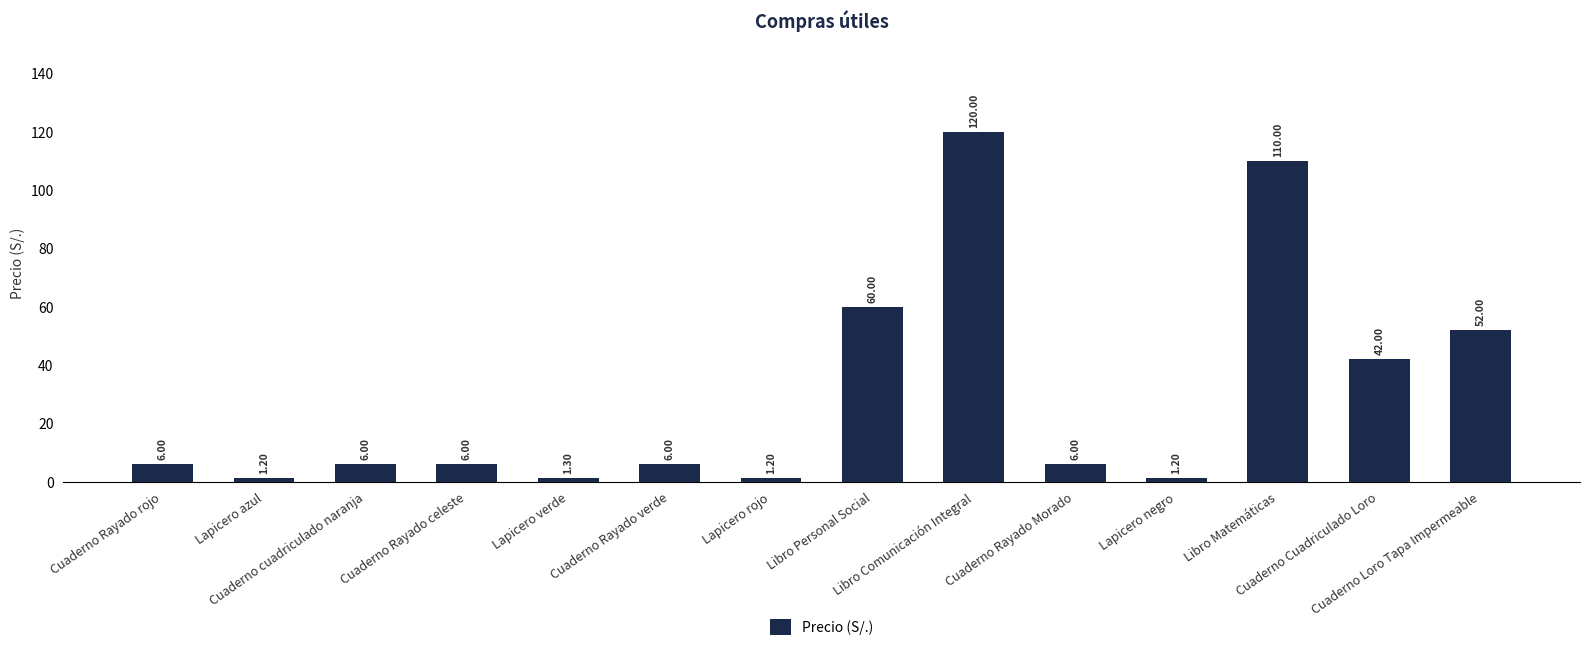

What is the sum of the values at Cuaderno Loro Tapa Impermeable and Cuaderno Rayado celeste?

58.0